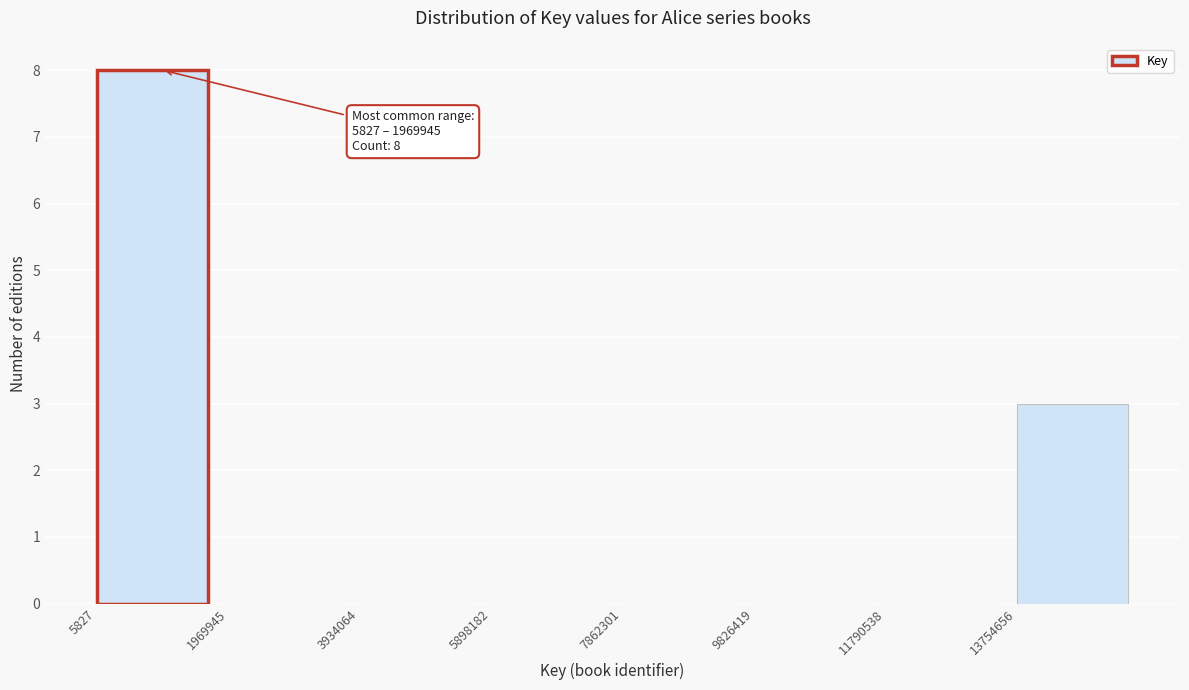

Which range on the x-axis has the tallest bar?

0 to 2000000